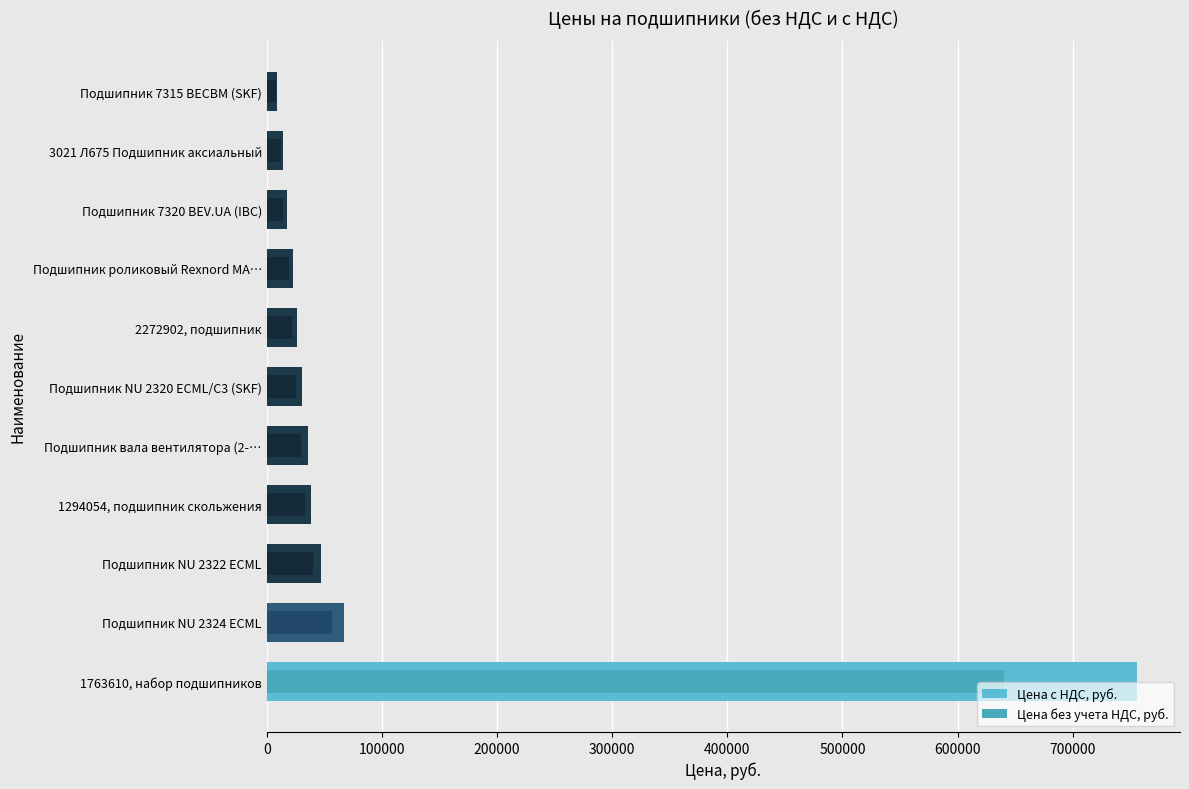

Reading right to left, transcribe all the data shown in this chart.

Цена с НДС, руб.: 9297.9	14239.3	17246.9	23027.6	26472.1	30344.0	35590.1	38891.7	47251.2	67299.2	755387.3
Цена без учета НДС, руб.: 7879.6	12067.2	14616.0	19515.0	22434.0	25715.2	30161.1	32959.0	40043.4	57033.2	640158.7